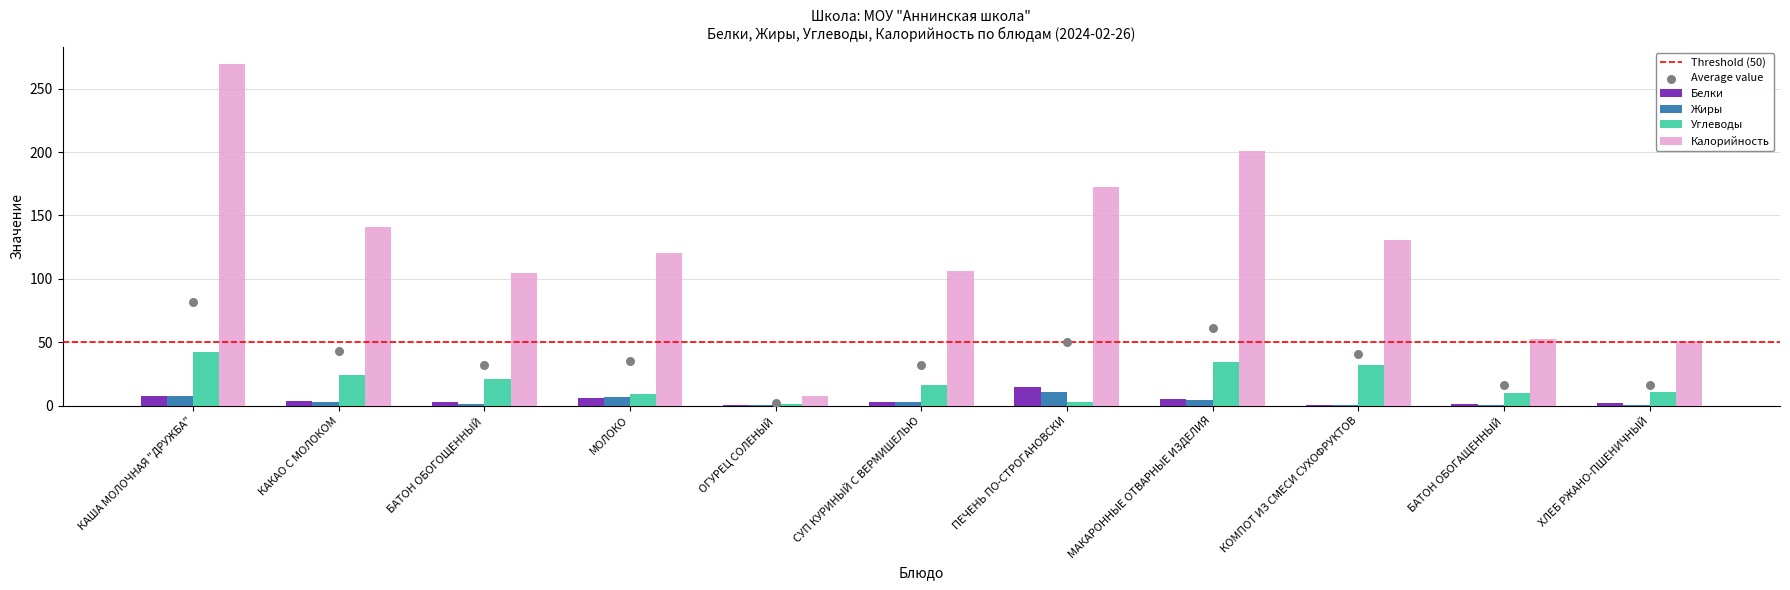

At how many categories does at least one series exceed 190?

2